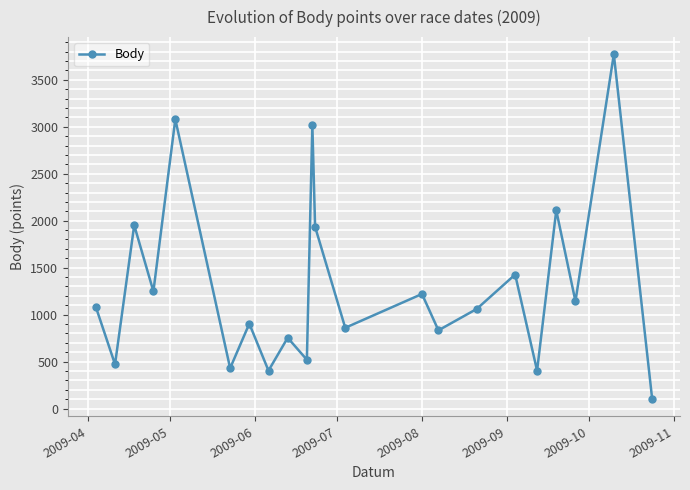

Reading left to right, transcribe all the data shown in this chart.

1082	471	1952	1248	3080	430	904	404	754	520	3017	1935	860	1220	833	1061	1427	404	2110	1142	3771	101